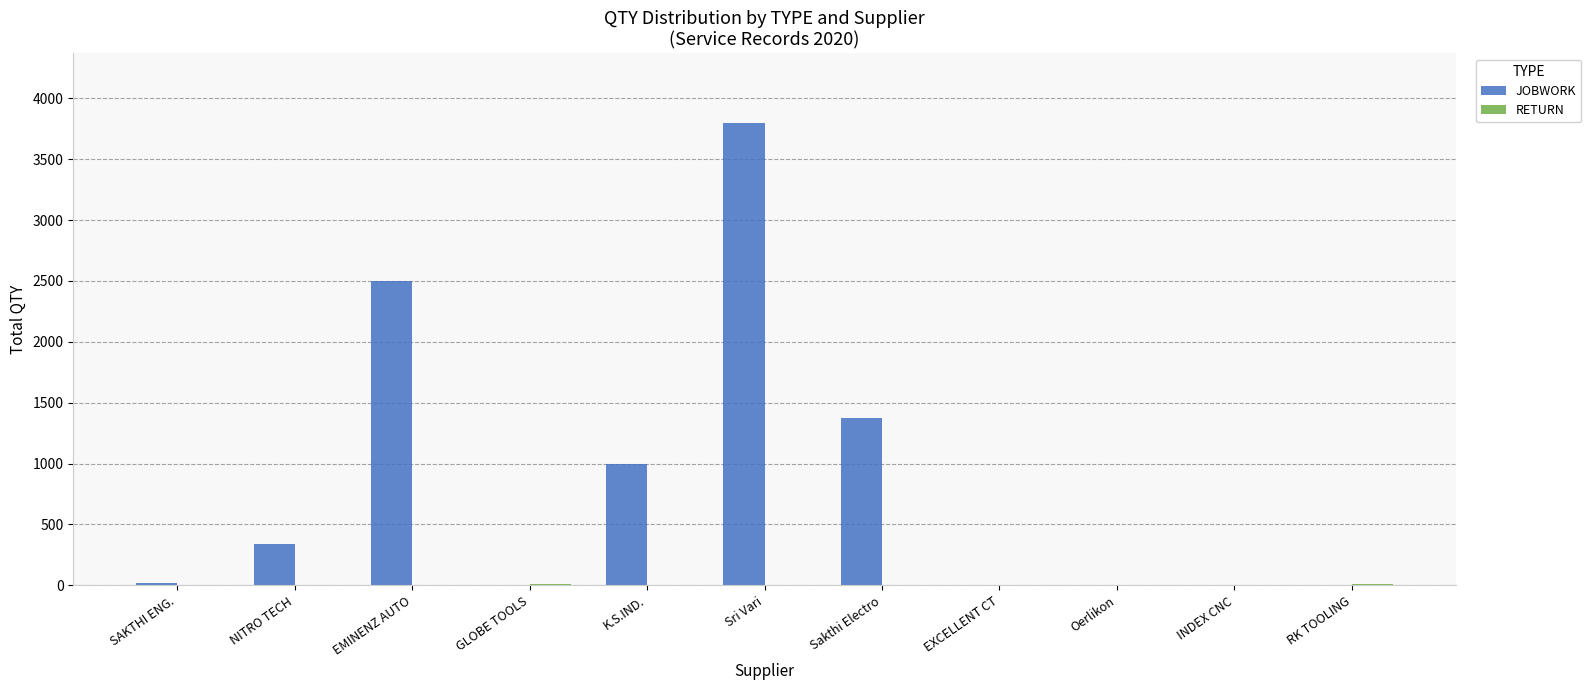

The value of JOBWORK at K.S.IND. is 1000. True or false?

True